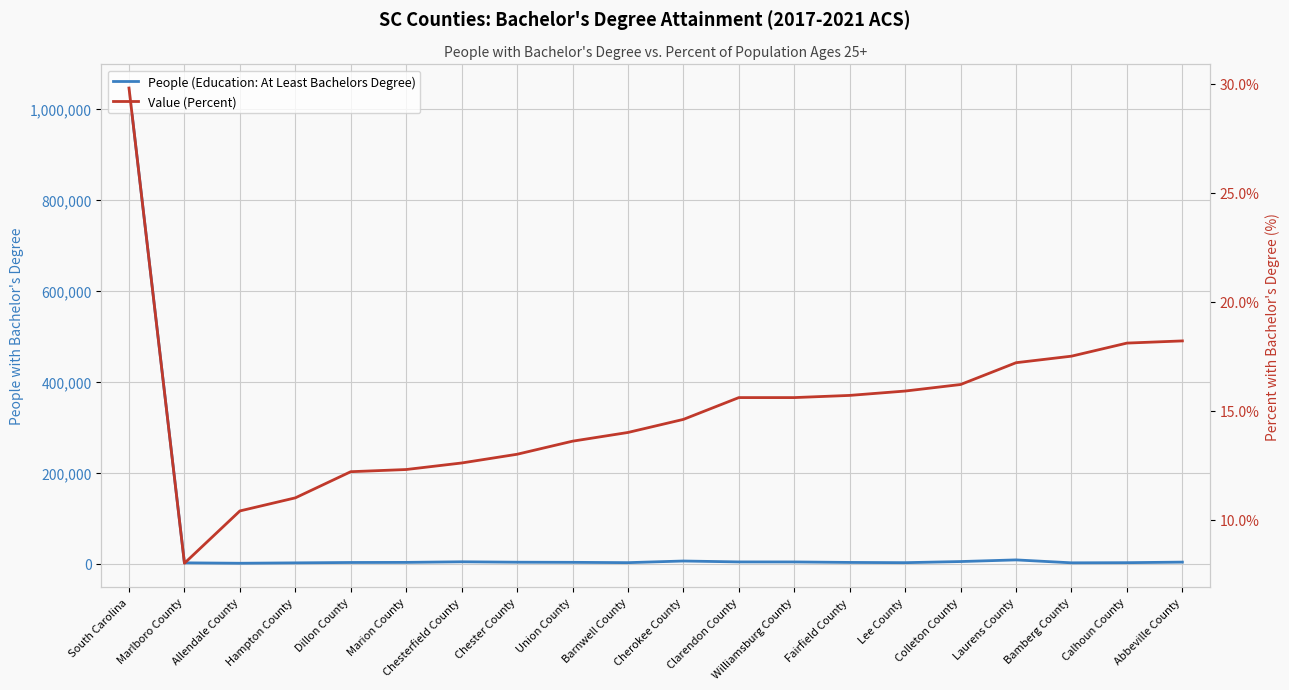

Between Union County and Fairfield County, which series saw the biggest shift?

People (Education: At Least Bachelors Degree)